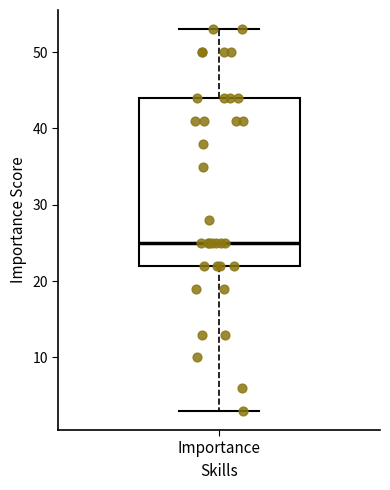

Transcribe this box plot: give where the median line is, the range the box spans, and where the two whiskers end, as read against the y-axis. The values are not printed on the chart, so give them approximately, as read against the axis.

median 25, box 22 to 44, whiskers 3 to 53